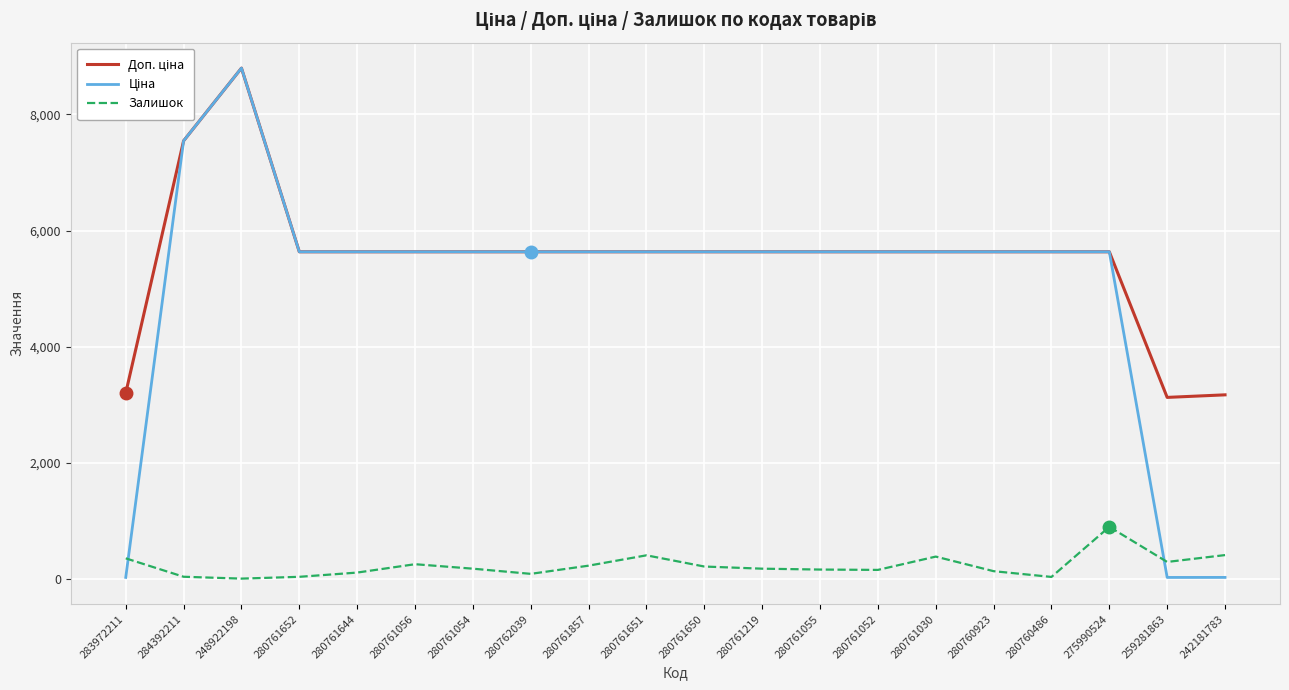

Count the number of data series in this chart.

3